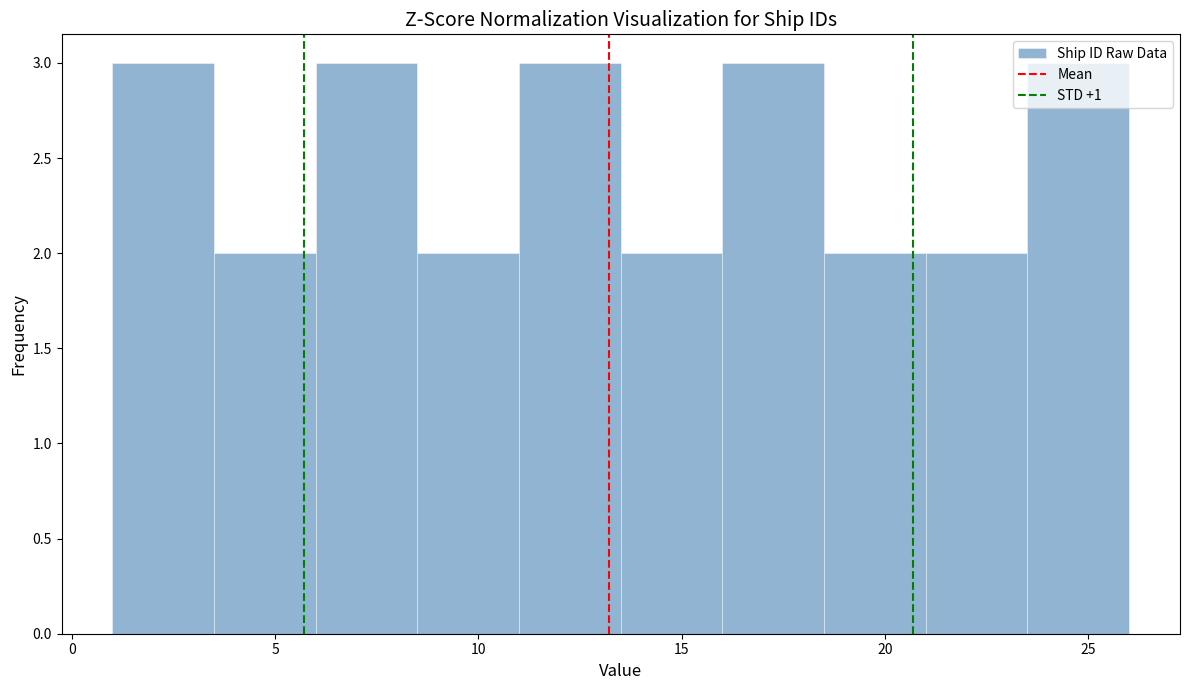

Reading left to right, transcribe this chart: for each bar, give the range it covers on the x-axis and its height. The values are not printed on the chart, so give them approximately, as read against the axis.

1.0 to 3.5: 3
3.5 to 6.0: 2
6.0 to 8.5: 3
8.5 to 11.0: 2
11.0 to 13.5: 3
13.5 to 16.0: 2
16.0 to 18.5: 3
18.5 to 21.0: 2
21.0 to 23.5: 2
23.5 to 26.0: 3